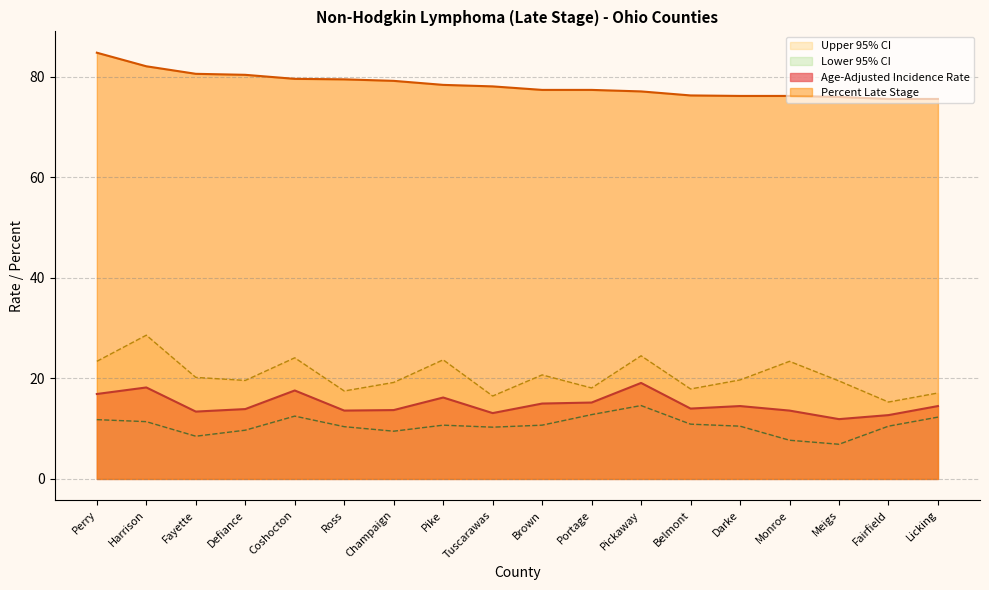

What is the difference between the maximum and minimum values in the Lower 95% CI series?

7.7